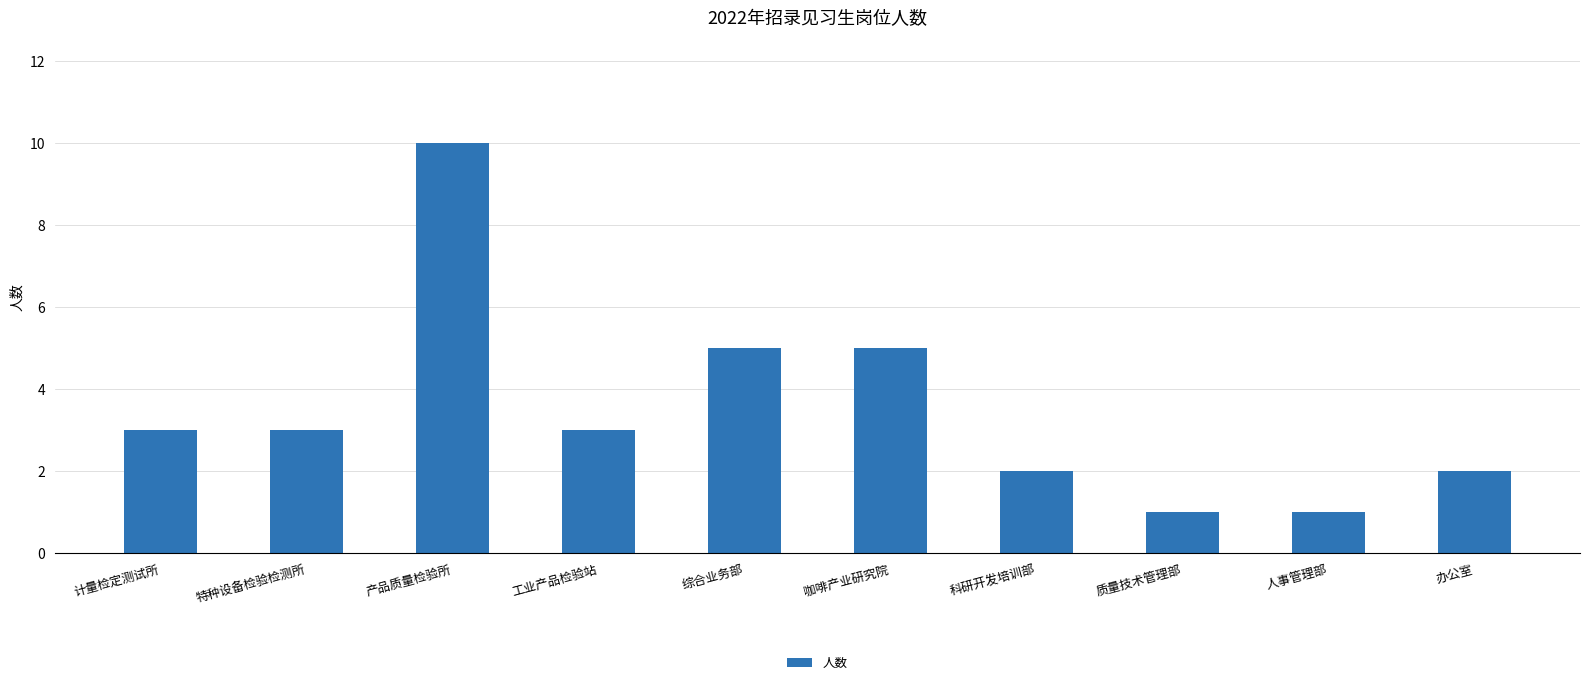

Reading left to right, list all the values displayed in this chart.

3	3	10	3	5	5	2	1	1	2